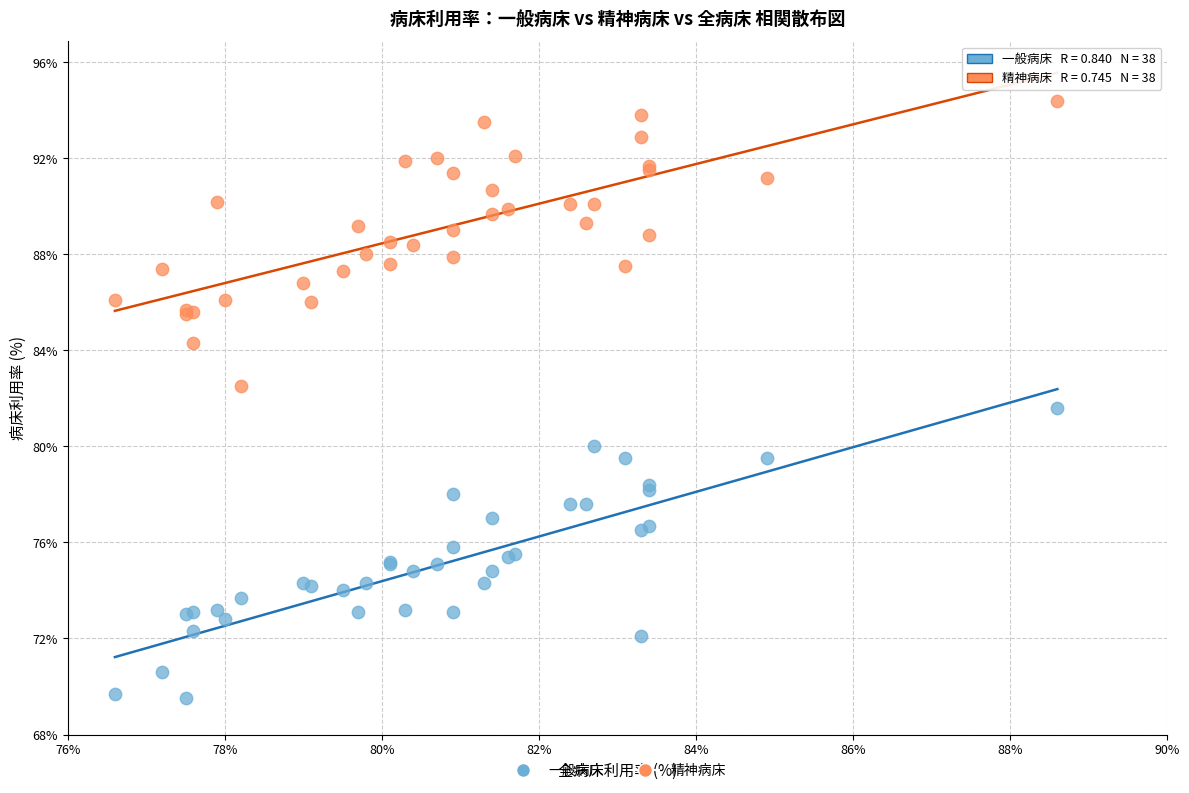

Which series contains the highest Y value?

精神病床